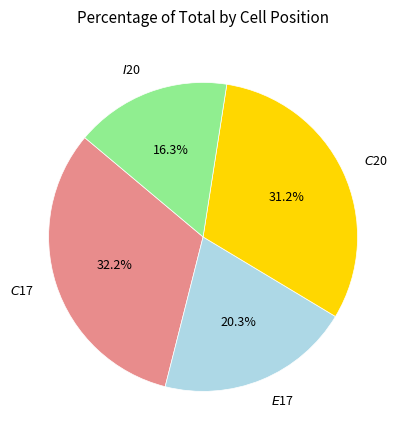

How many segments does this pie chart have?

4